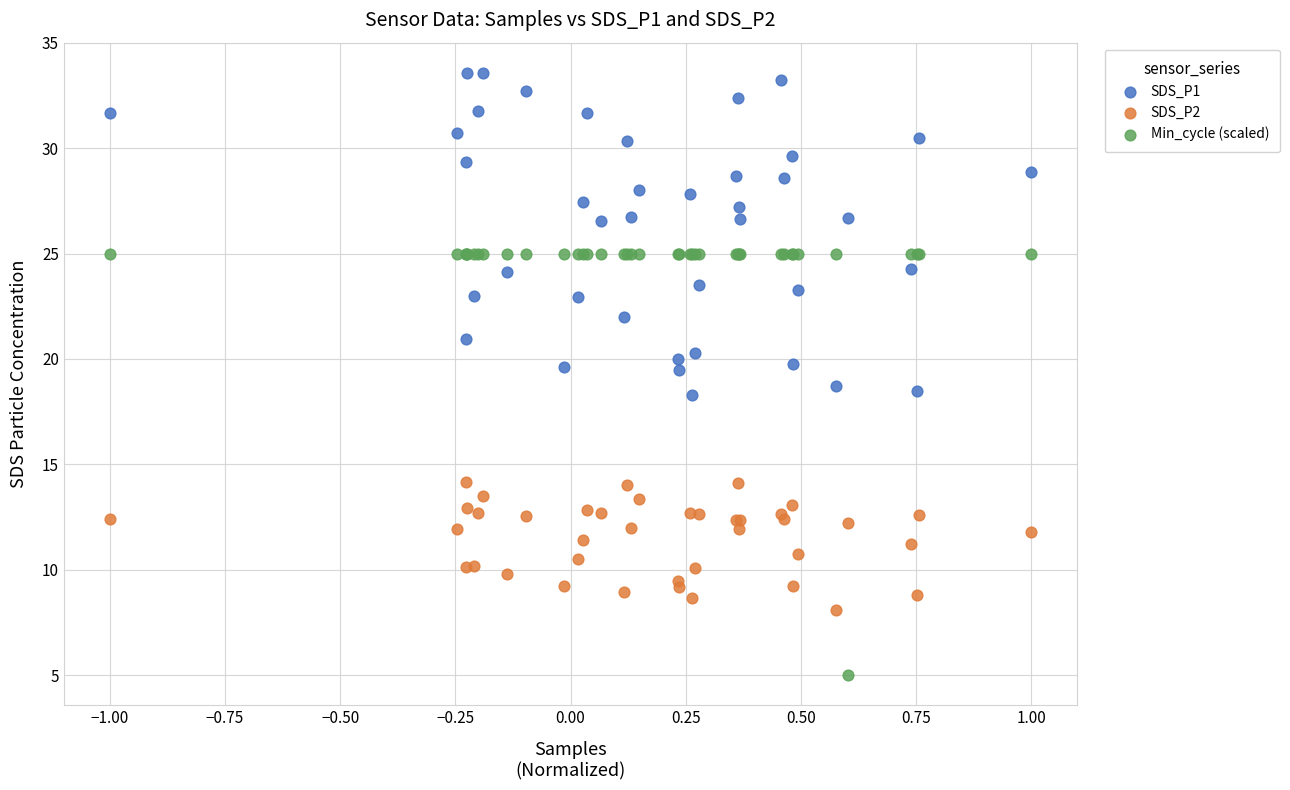

What are all the series names shown in the legend?

SDS_P1, SDS_P2, Min_cycle (scaled)